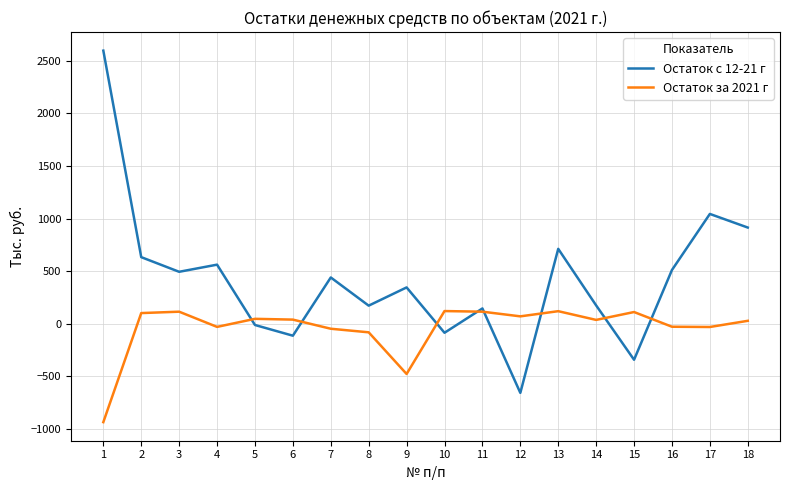

How many interior local valleys does the Остаток за 2021 г series have?

5